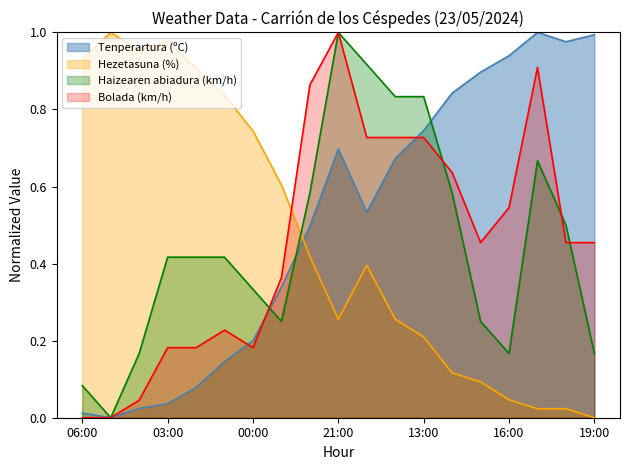

Which series has the widest spread of values?

Tenperartura (ºC)